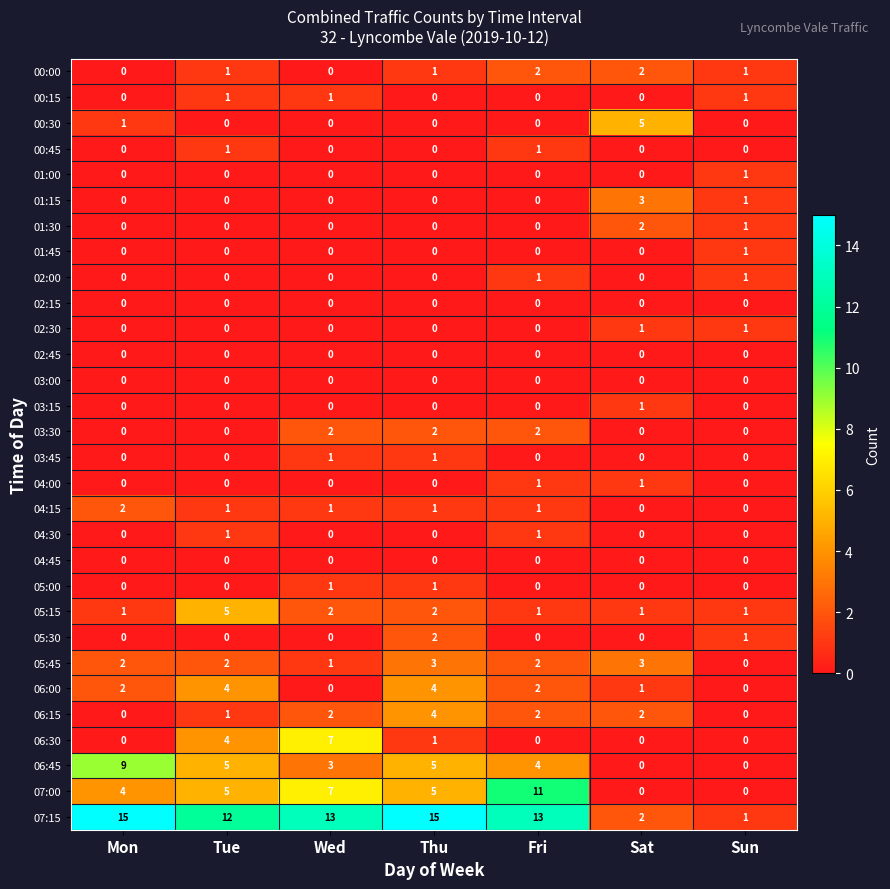

What is the difference between the maximum and minimum values in the 05:45 series?

3